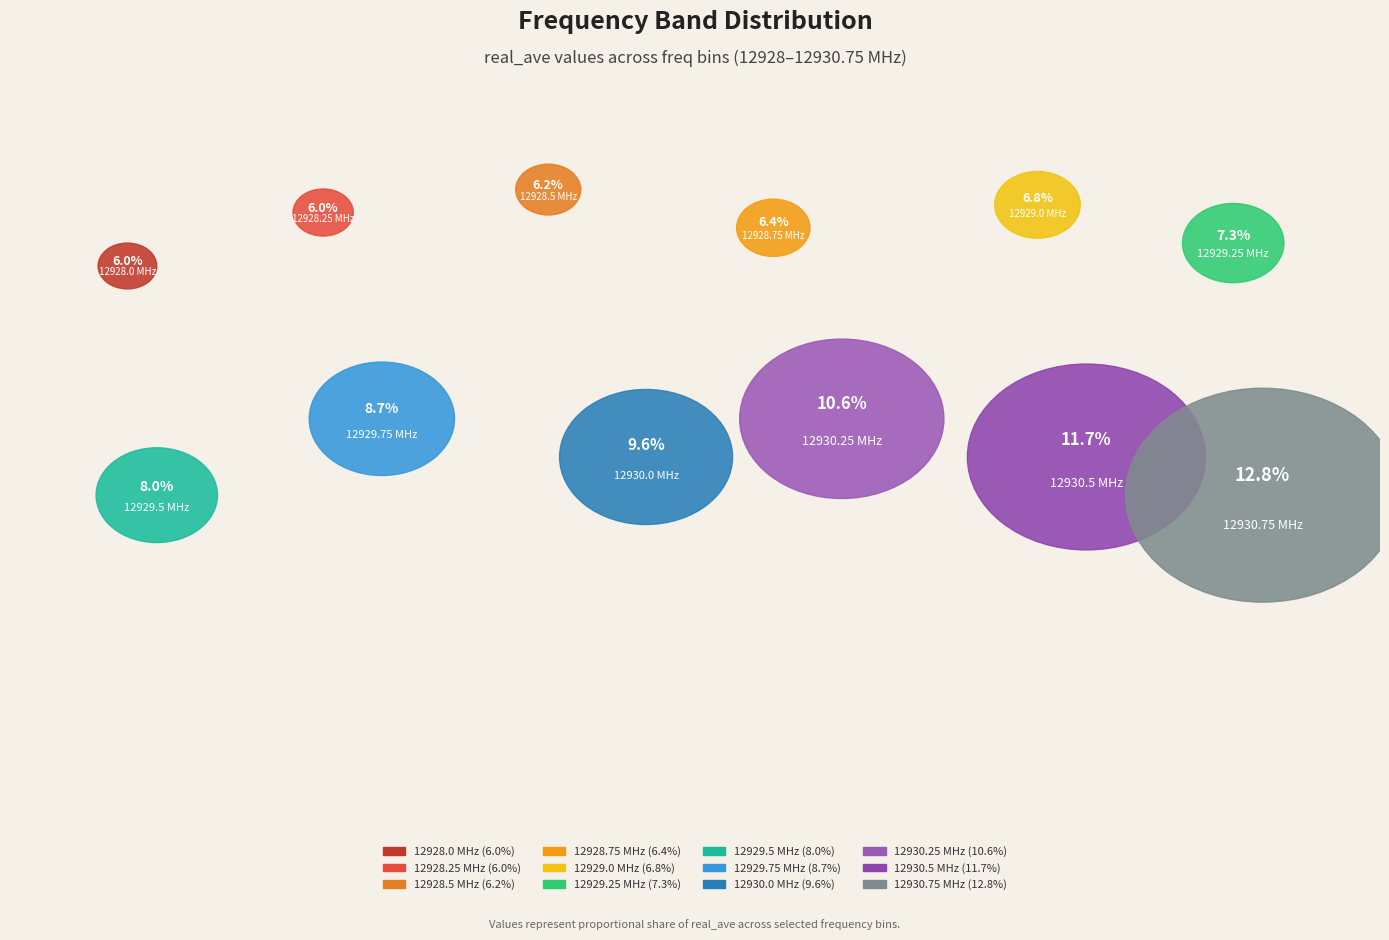

Is there any slice that represents more than half of the pie?

No